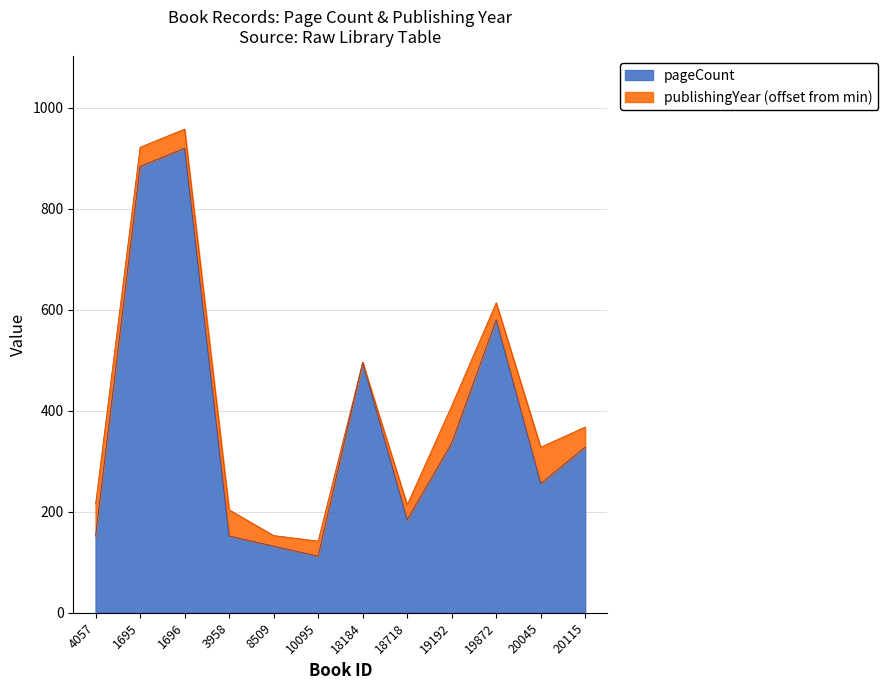

Which has a higher value, 20045 or 3958?

20045